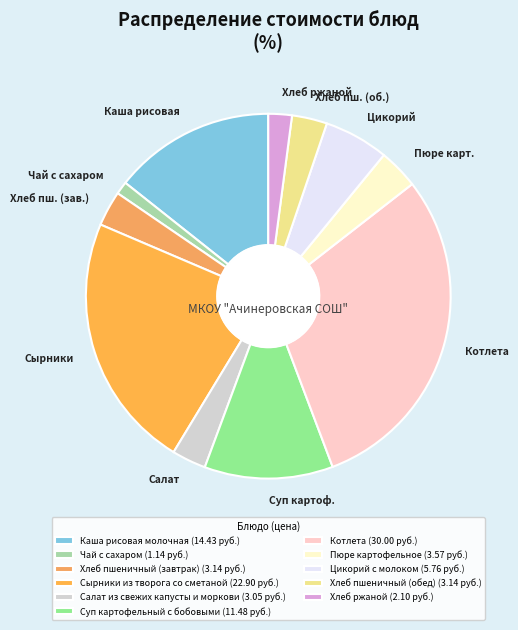

Is there a majority slice in this chart?

No